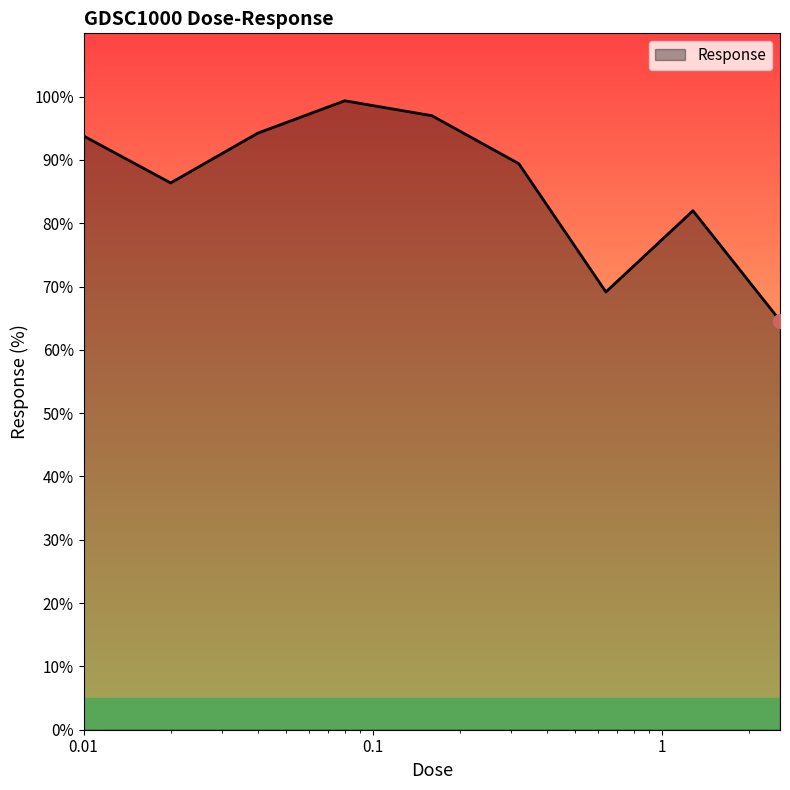

What is the smallest value displayed?

64.6